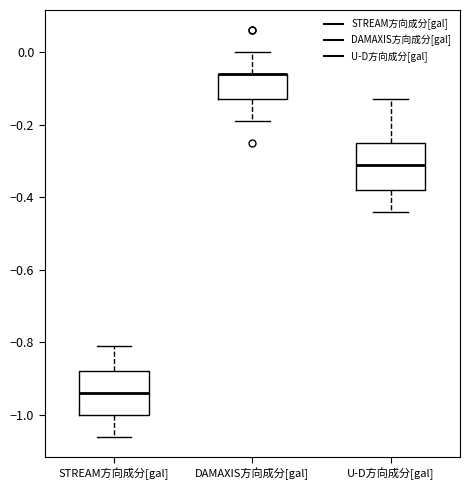

Reading left to right, read every box against the y-axis: the position of its median line, the range the box covers, and the ends of its whiskers. The values are not printed on the chart, so give them approximately, as read against the axis.

STREAM方向成分[gal]: median -0.94, box -1.00 to -0.88, whiskers -1.06 to -0.80
DAMAXIS方向成分[gal]: median -0.06 (drawn on the box's upper edge), box -0.12 to -0.06, whiskers -0.18 to 0.00
U-D方向成分[gal]: median -0.30, box -0.38 to -0.24, whiskers -0.44 to -0.12